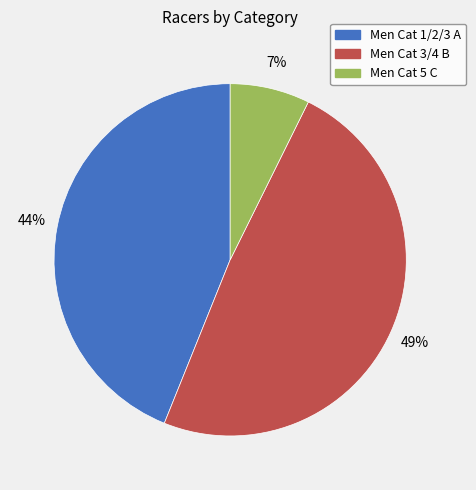

What percentage is the Men Cat 5 C slice, to the nearest percent?

7%